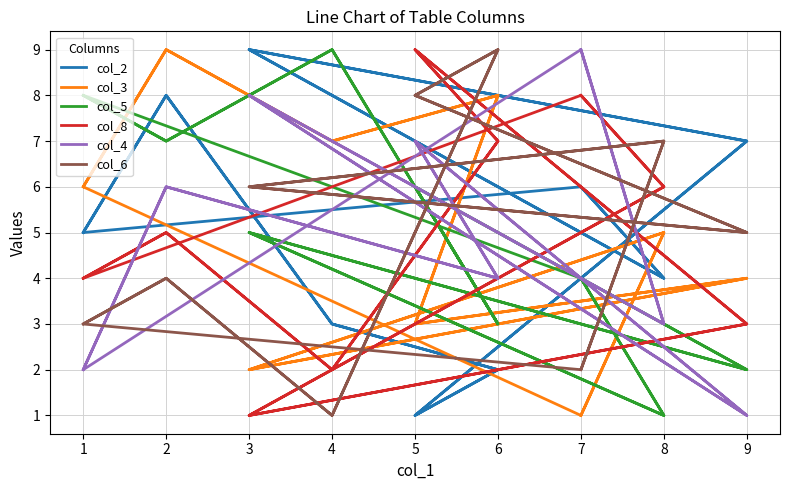

What is the maximum value for col_8?

9